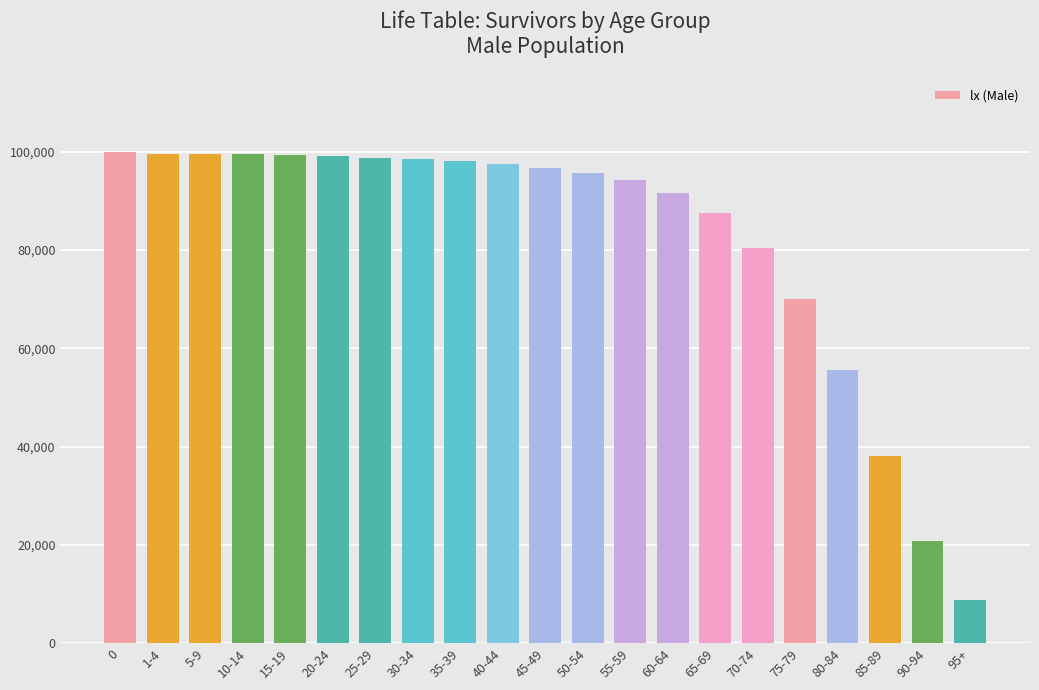

Count the number of categories in the chart.

21